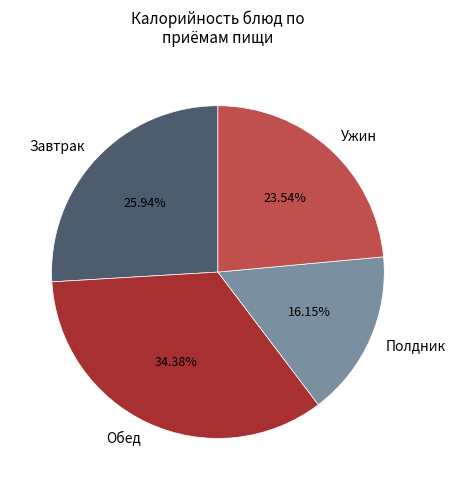

Is there a majority slice in this chart?

No